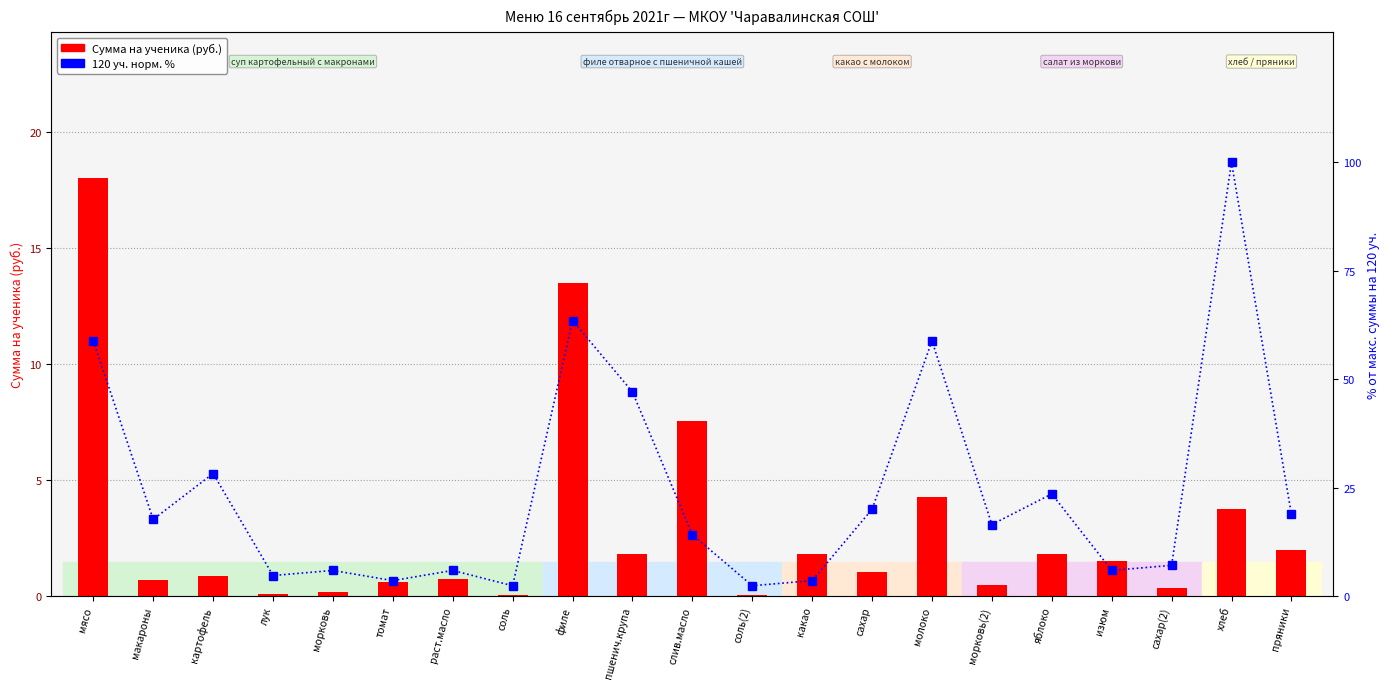

Is it true that 120 уч. (норм. %) equals 9.6 at сахар(2)?

False